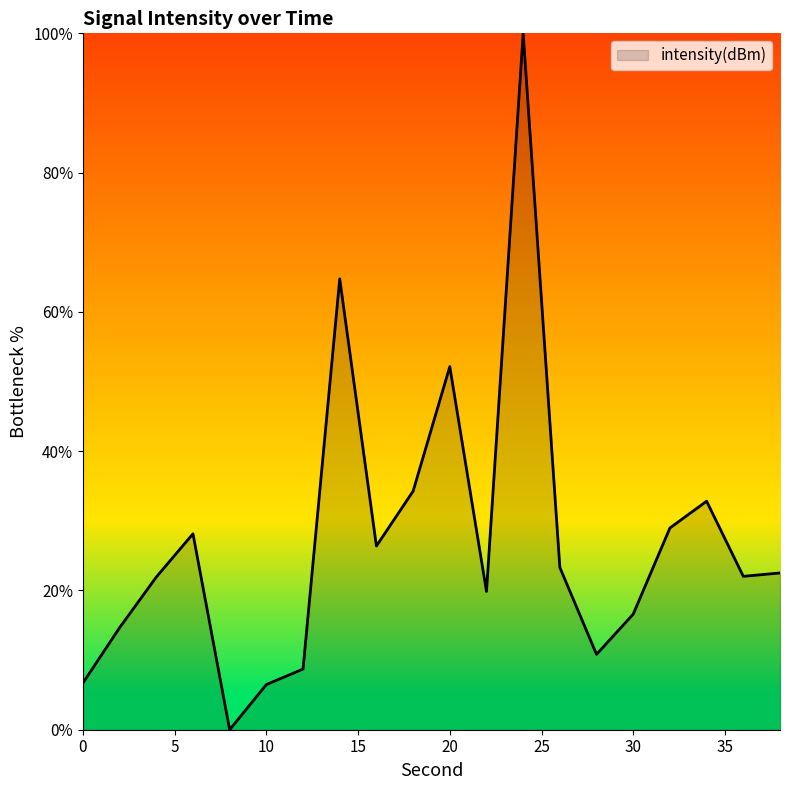

What is the difference between the maximum and minimum values?

100.0